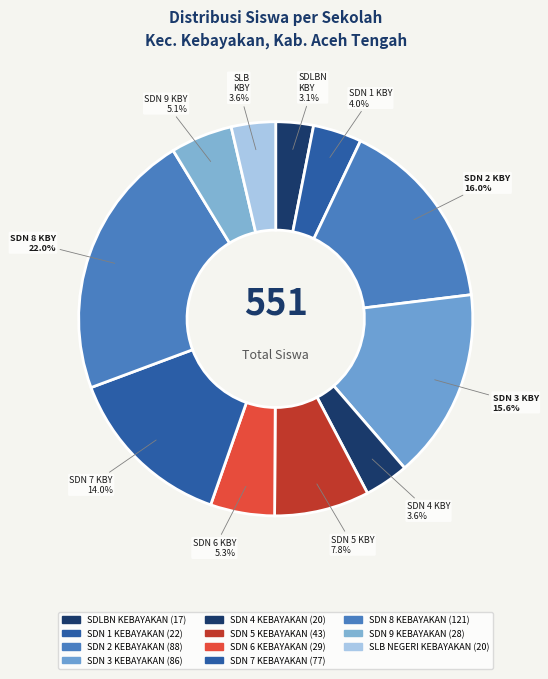

Which slice is the largest?

SDN 8 KEBAYAKAN